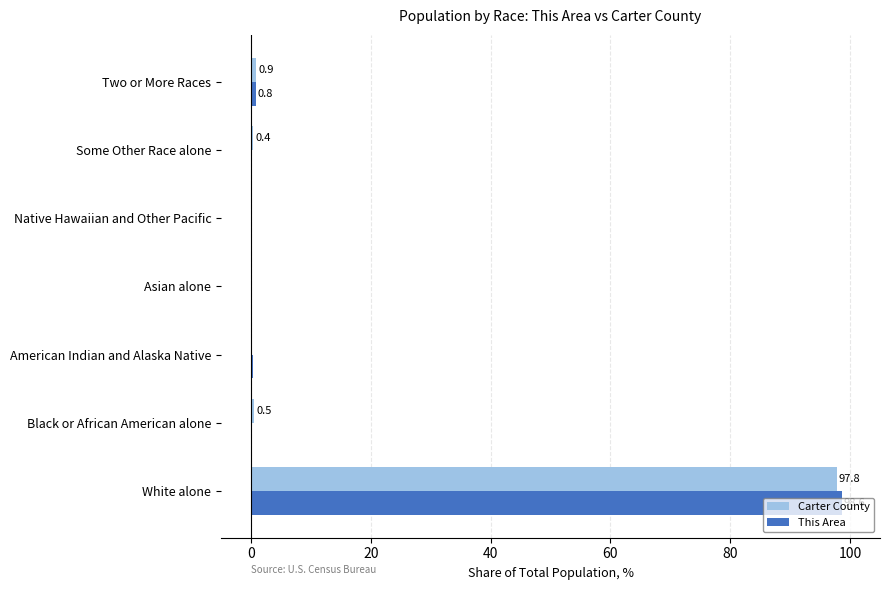

At which category is the sum across all series the highest?

White alone